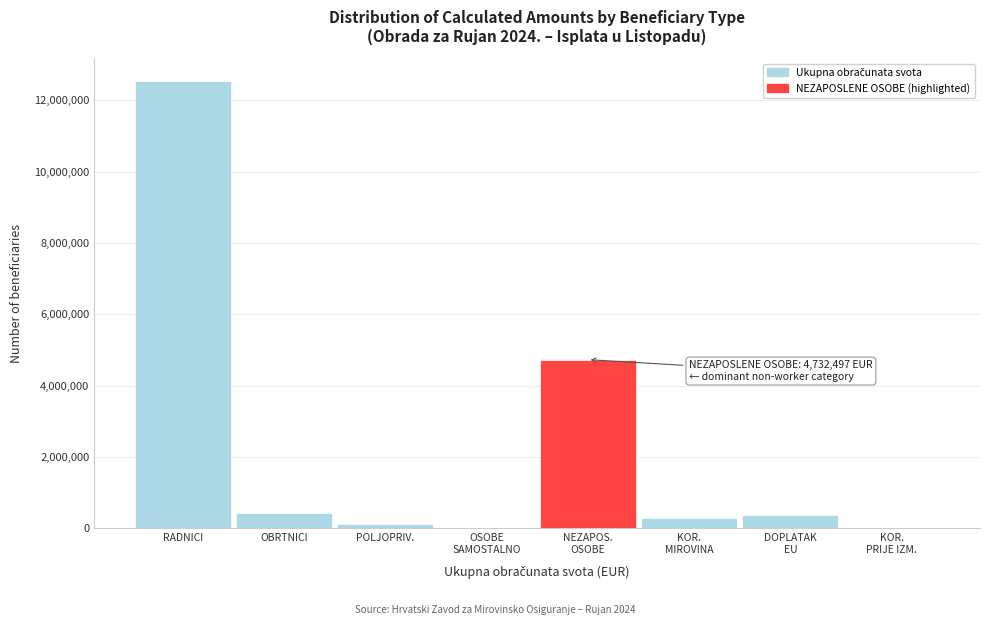

What is the greatest value displayed?

12553034.5